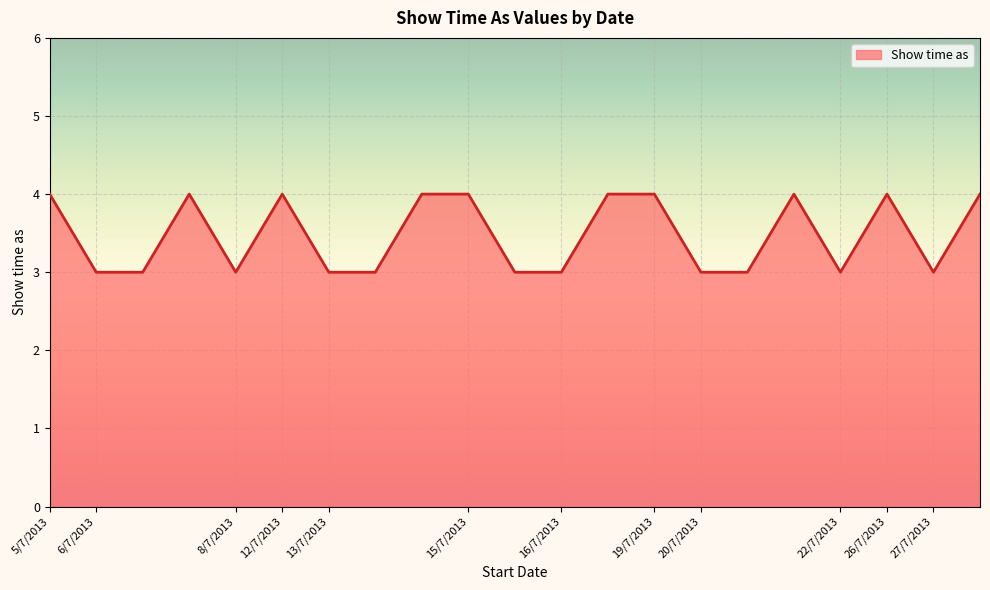

What is the greatest value displayed?

4